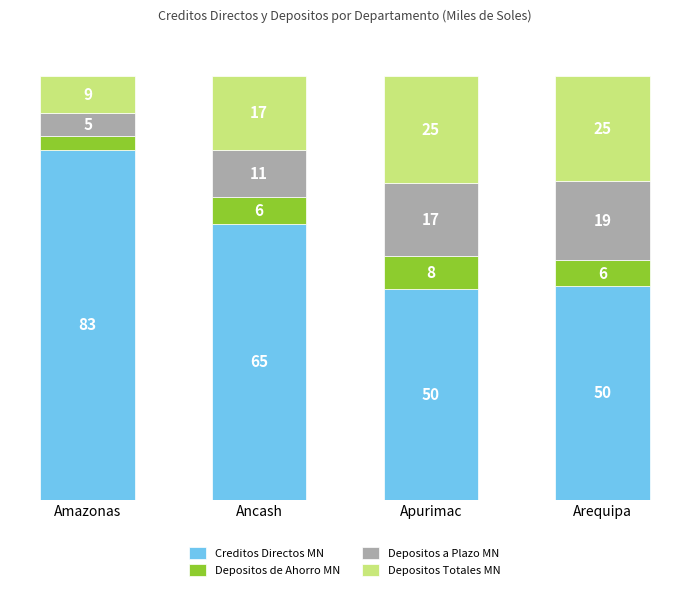

Rank the series by their maximum value, from lowest to highest.

Depositos de Ahorro MN, Depositos a Plazo MN, Depositos Totales MN, Creditos Directos MN